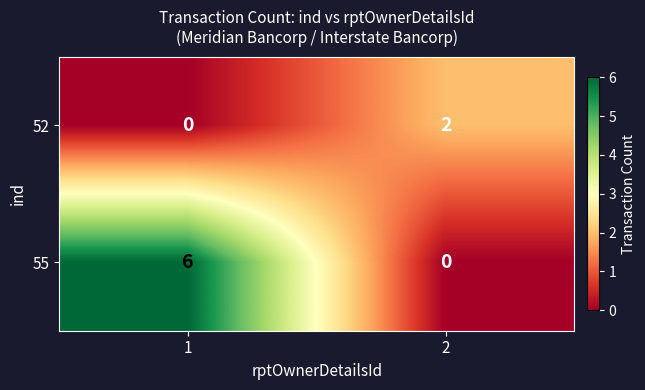

Rank the series at 2 from highest to lowest value.

52, 55